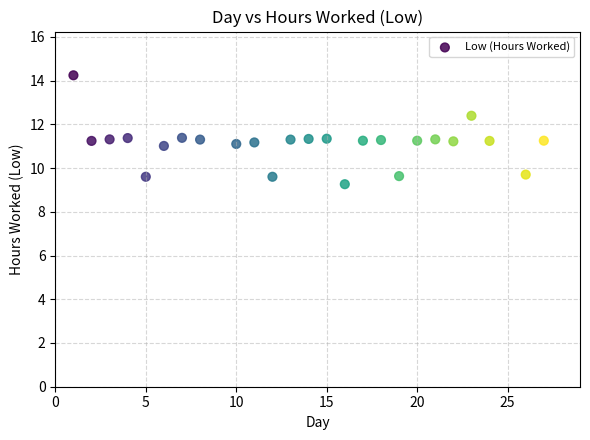

What is the range of Y values (max minus min)?

5.0